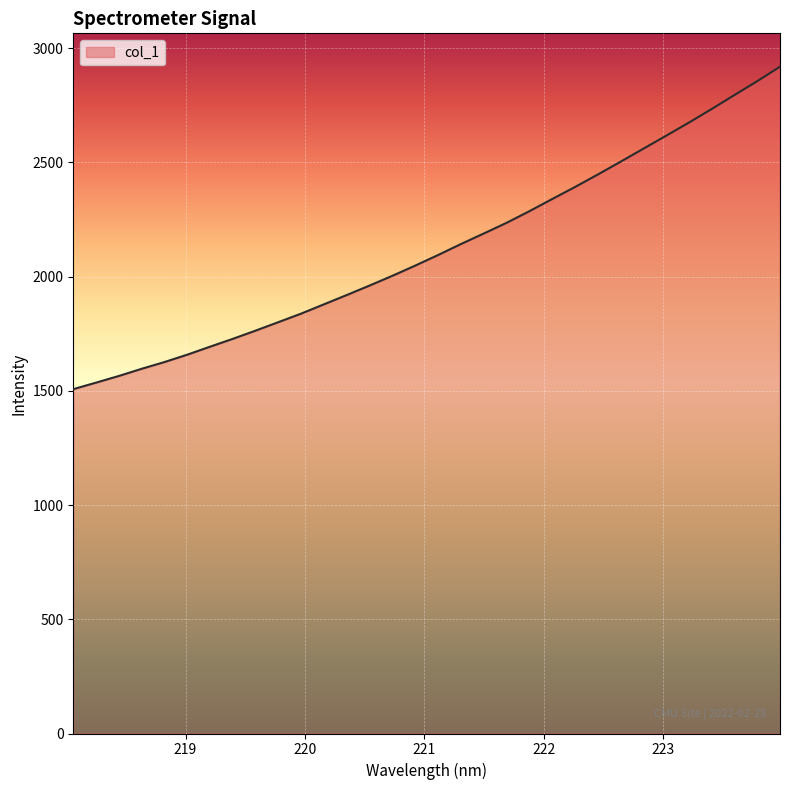

What is the minimum value shown in the chart?

1507.4